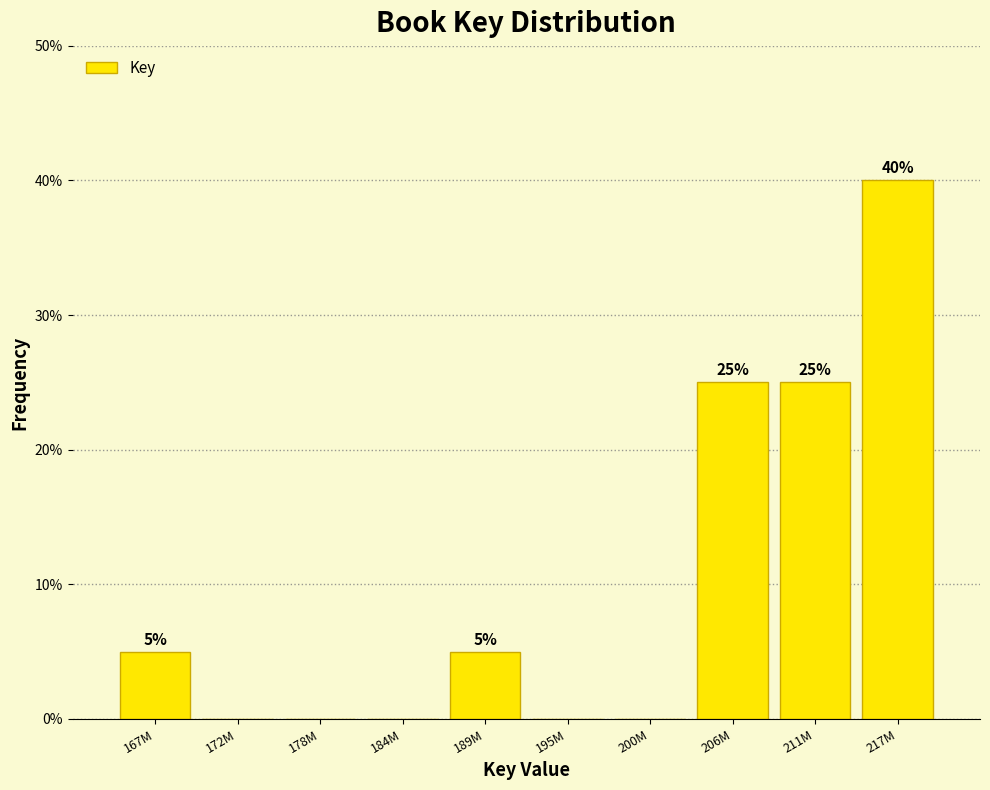

How many values are between 0 and 25?

9